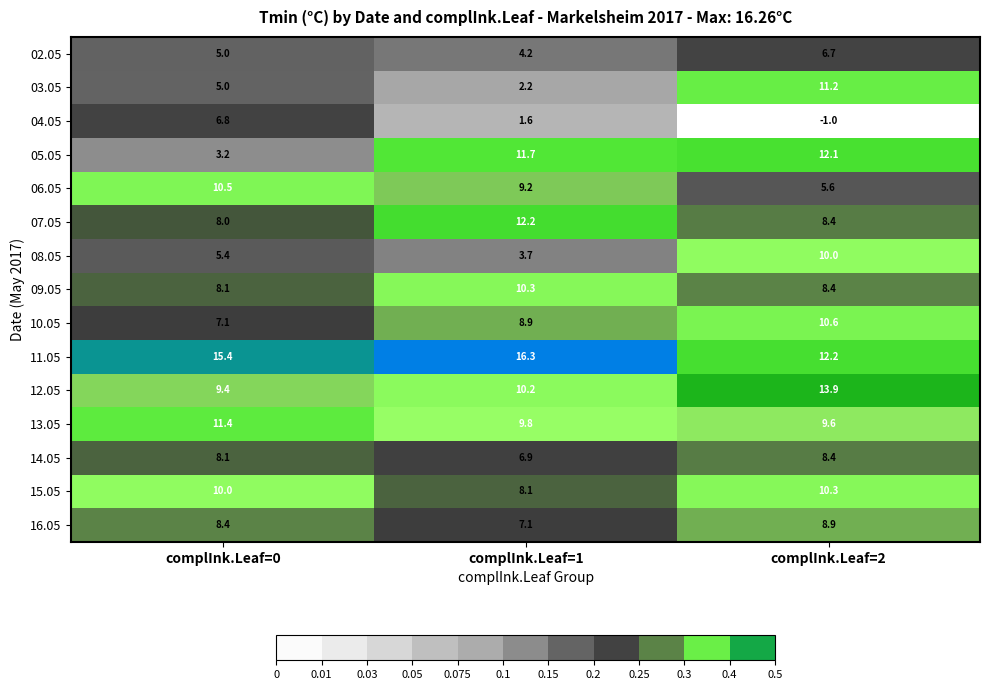

List the labels in order of 06.05 value, largest first.

complInk.Leaf=0, complInk.Leaf=1, complInk.Leaf=2